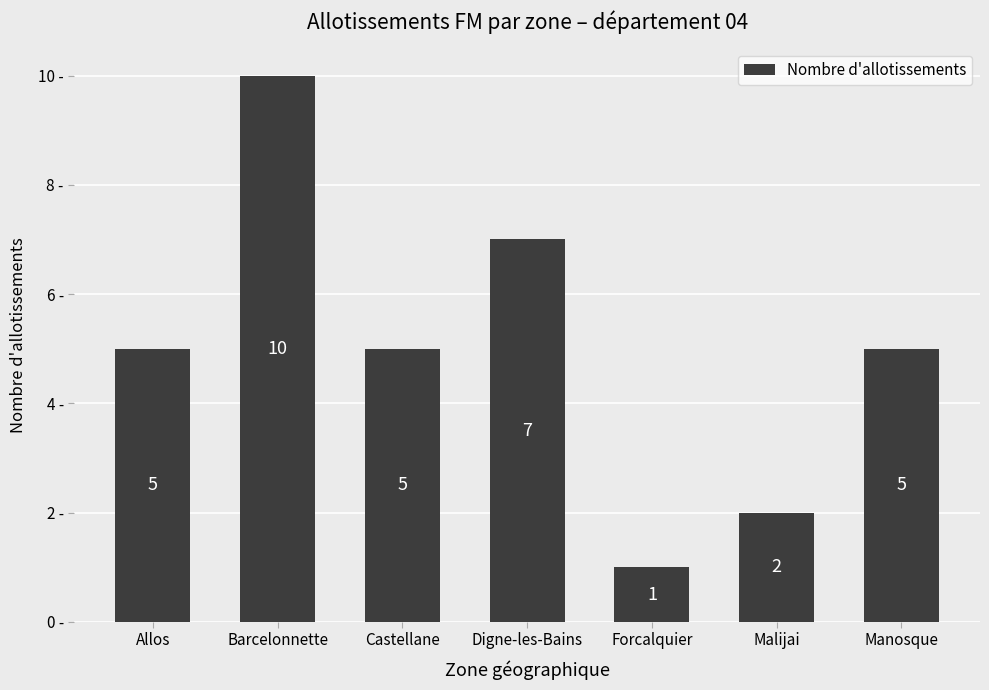

At which category does the chart reach its minimum across all series?

Forcalquier